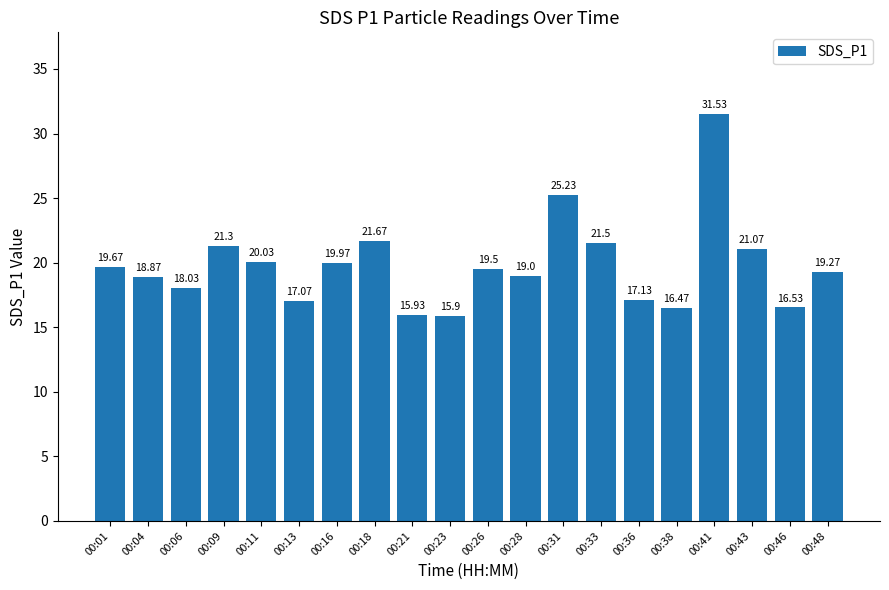

How many data points does each series have?

20